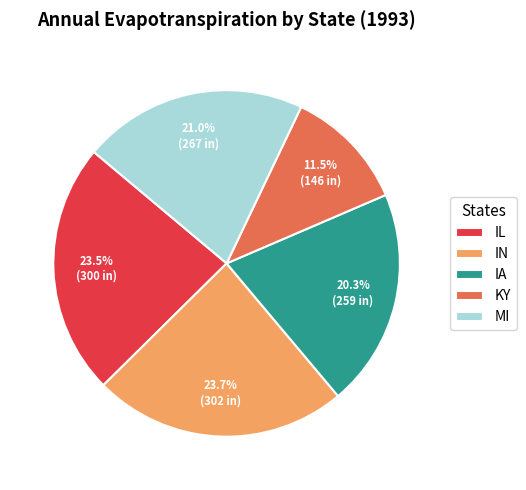

How many slices are in this pie chart?

5